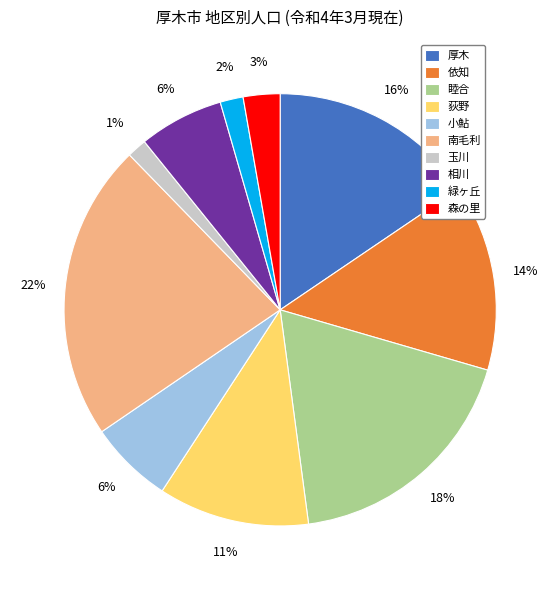

The 緑ヶ丘 slice represents 2% of the pie. True or false?

True